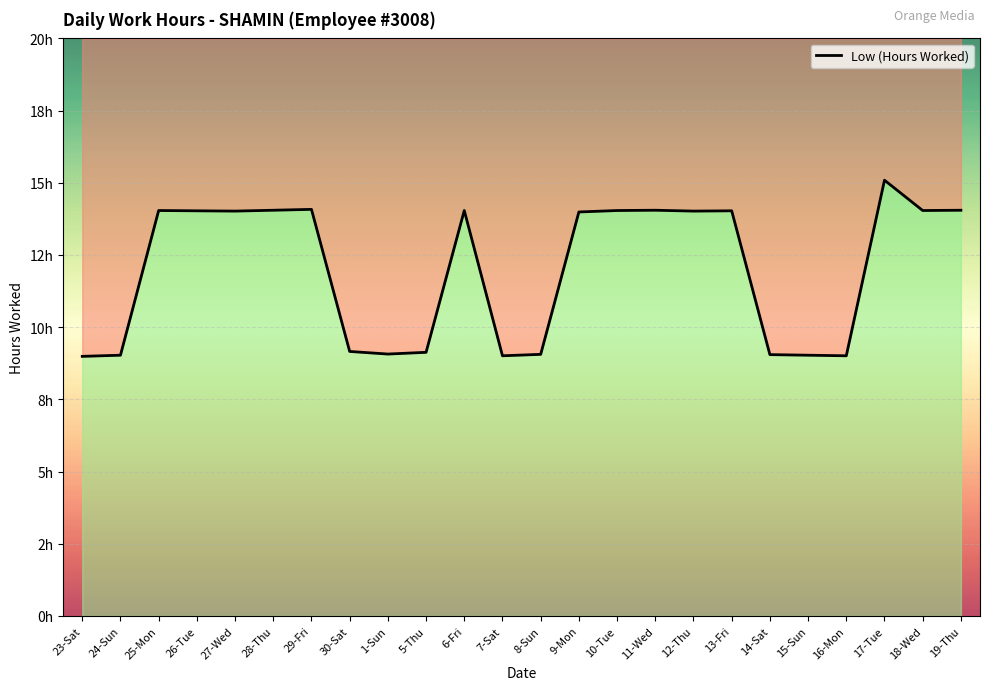

What is the value of the 7th point from the left?

14.1